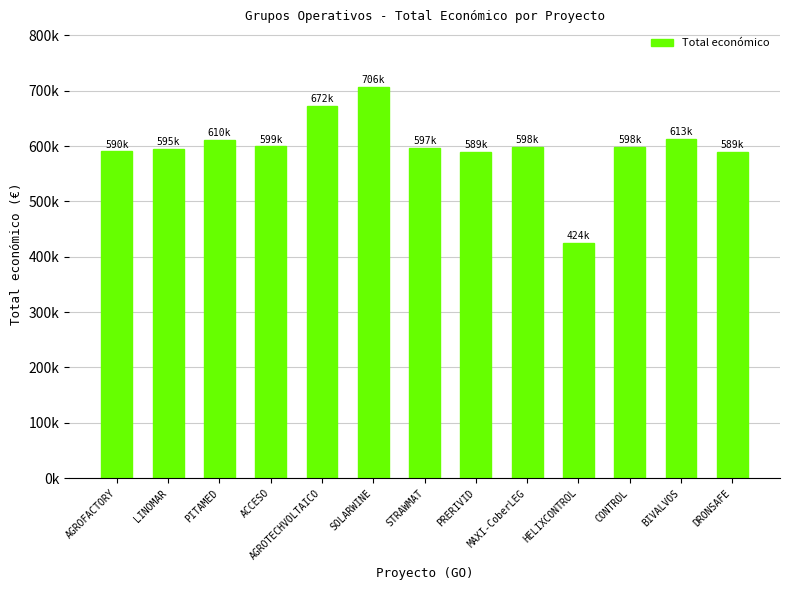

Does the chart contain any negative values?

No